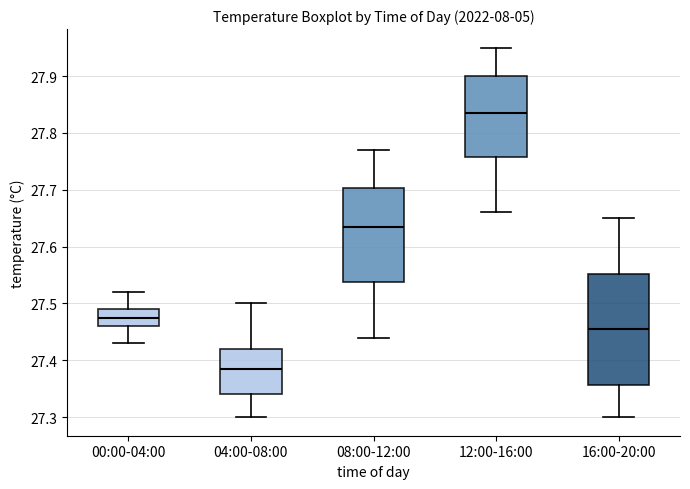

Which box's median line is the lowest?

04:00-08:00